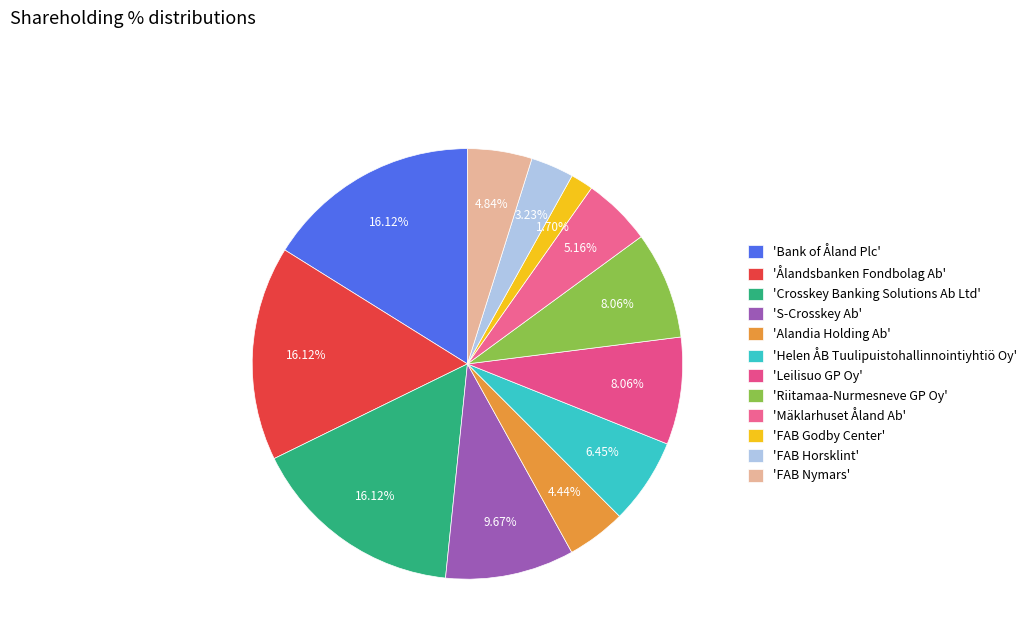

Which category has the biggest portion of the pie?

Bank of Åland Plc